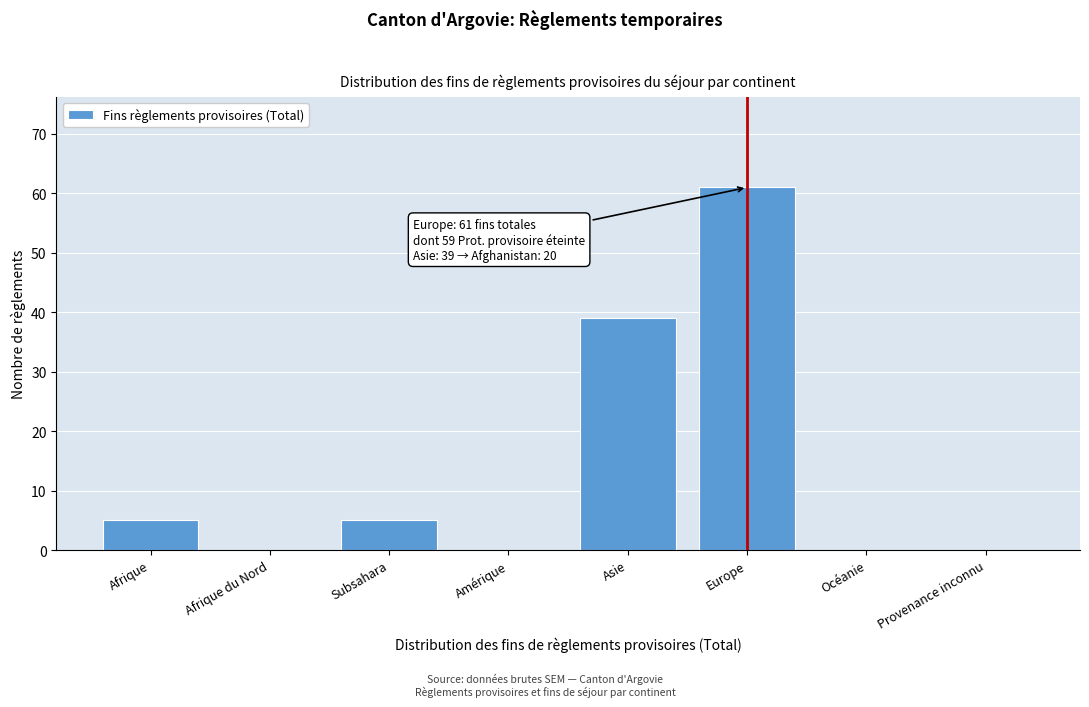

Reading right to left, transcribe all the data shown in this chart.

Provenance inconnu=0	Océanie=0	Europe=61	Asie=39	Amérique=0	Subsahara=5	Afrique du Nord=0	Afrique=5